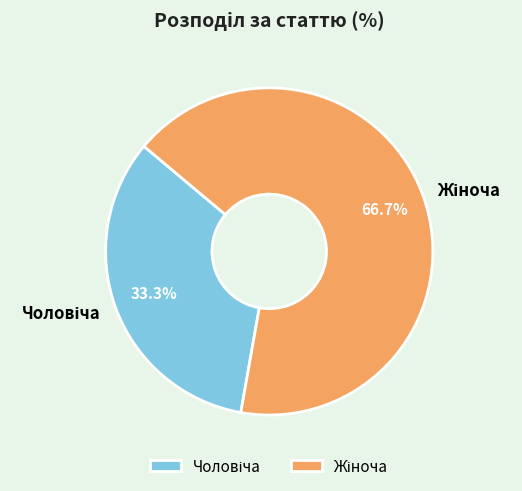

How many segments does this pie chart have?

2